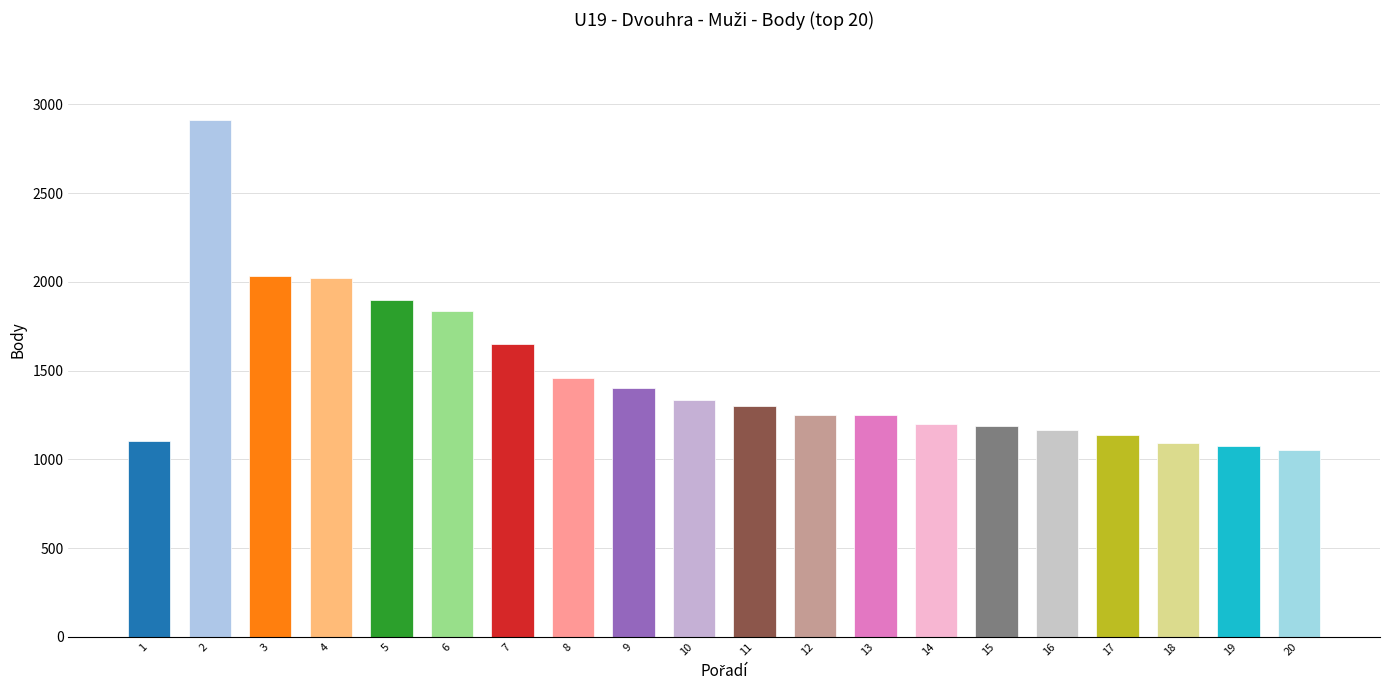

How many bars are there in total?

20